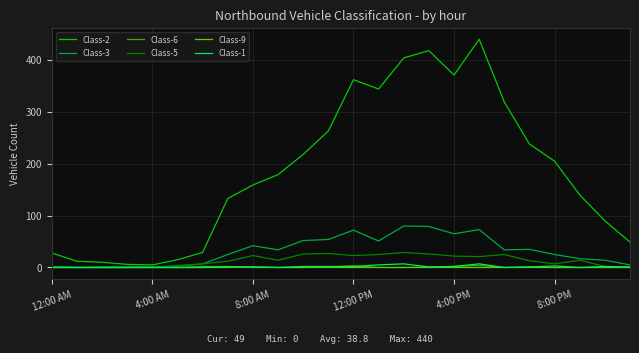

Which series has the largest range (max minus min)?

Class-2